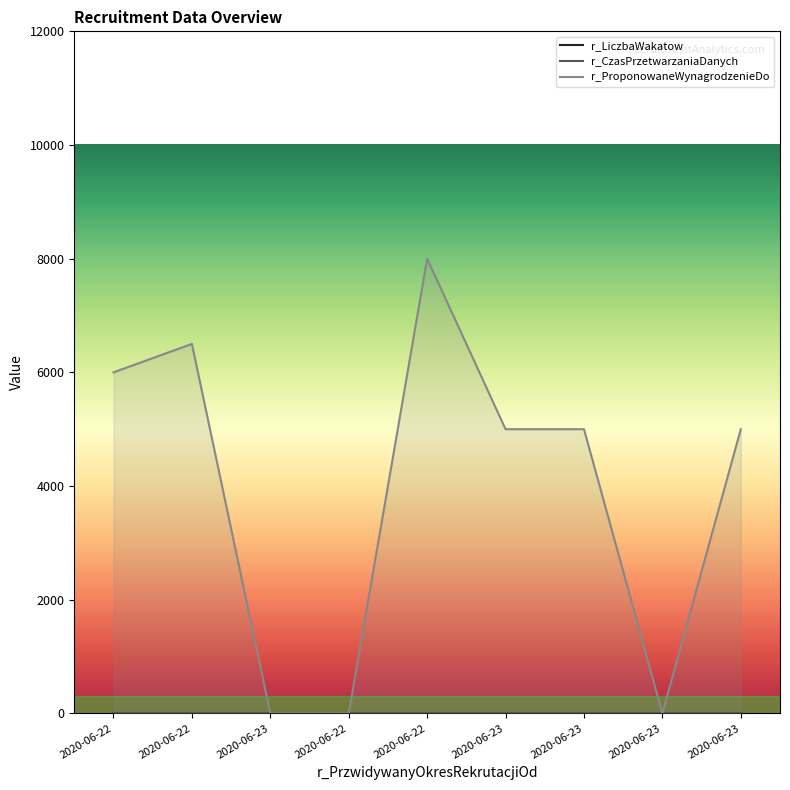

At which category is the sum across all series the highest?

2020-06-22